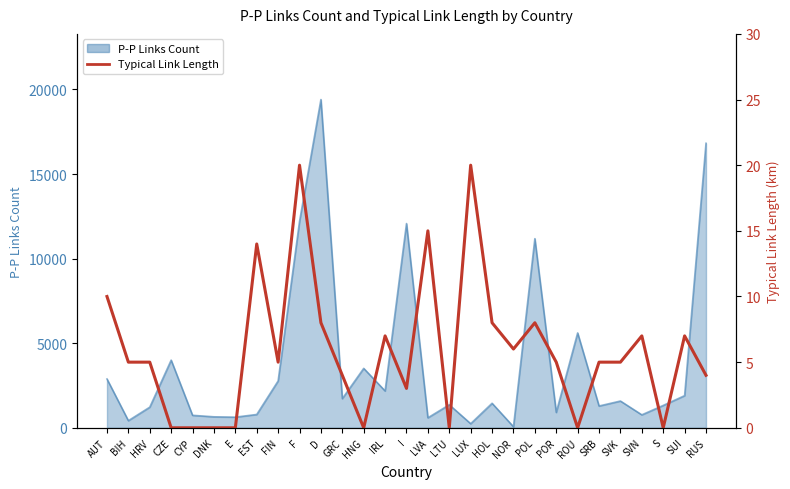

The chart shows a value of 3 at POR. True or false?

False